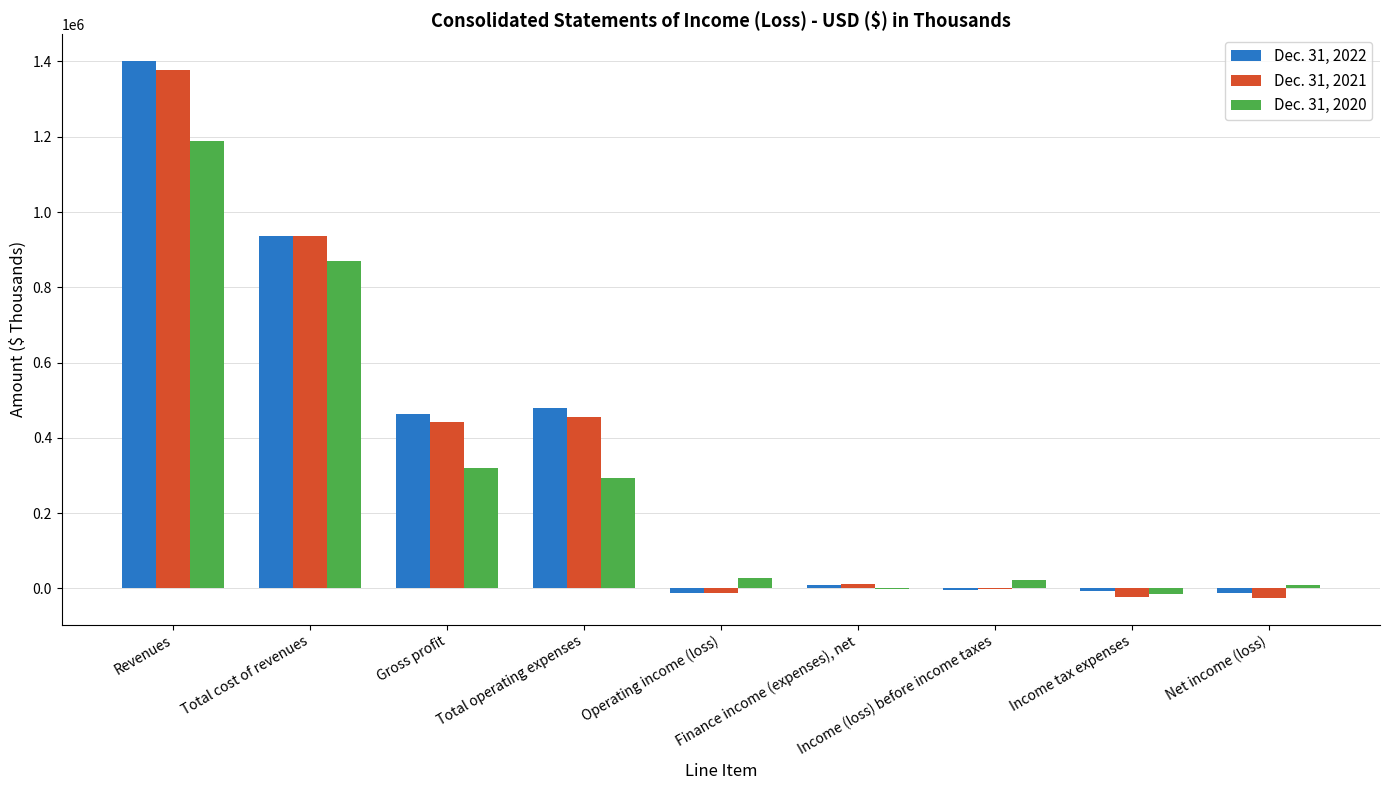

How many groups of bars are there?

9